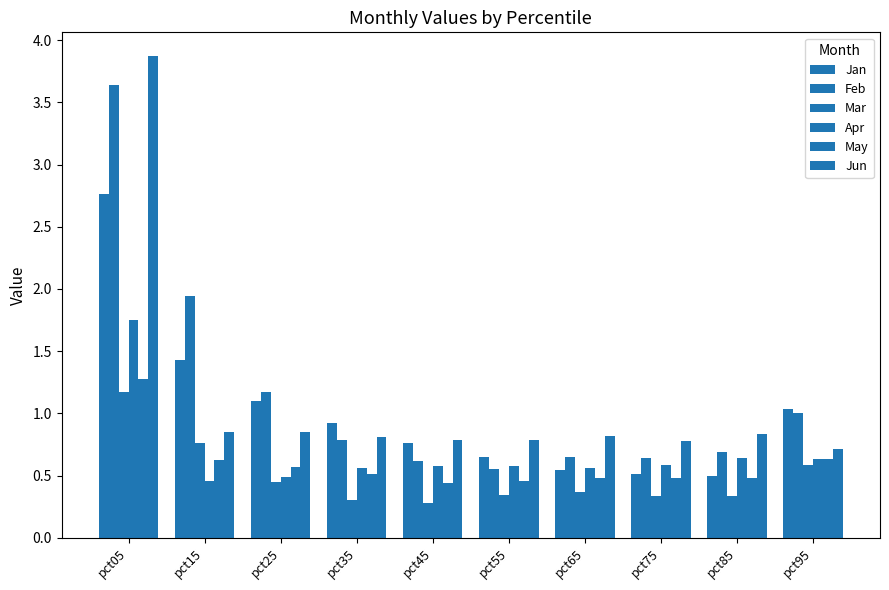

Between pct65 and pct95, which series saw the biggest shift?

Jan